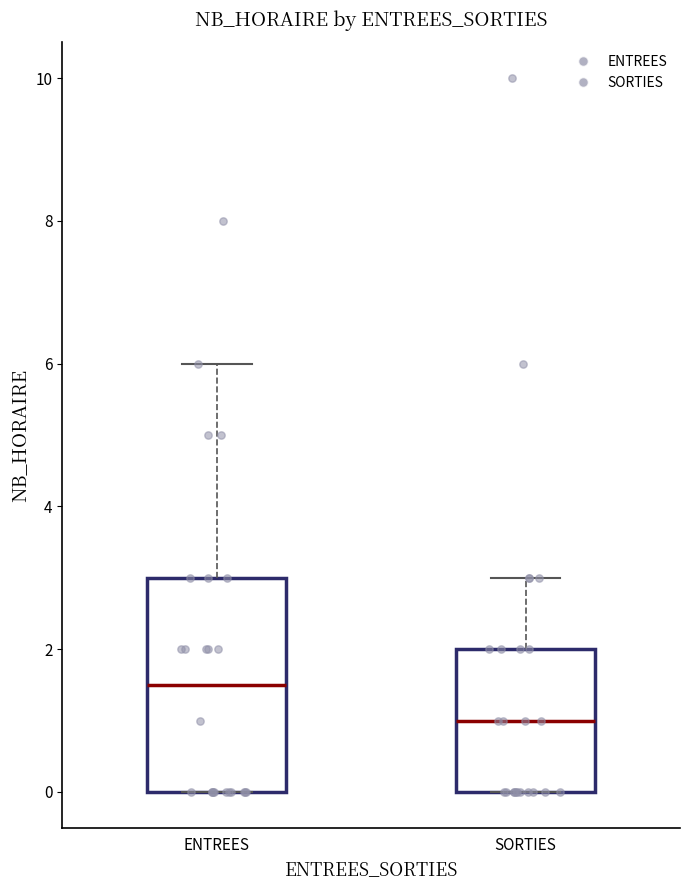

Comparing the boxes themselves (not the whiskers), which one is the tallest?

ENTREES